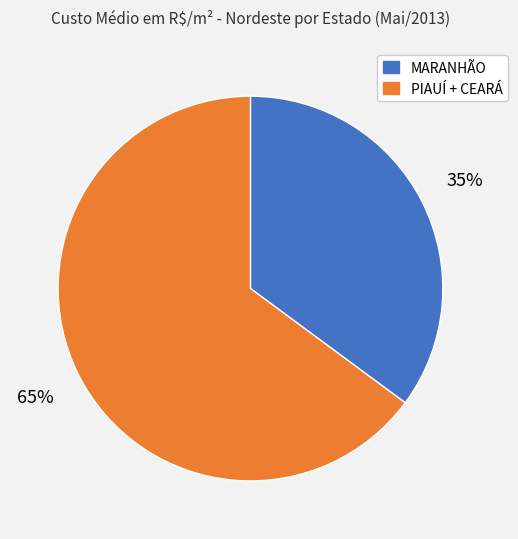

Is there any slice that represents more than half of the pie?

Yes